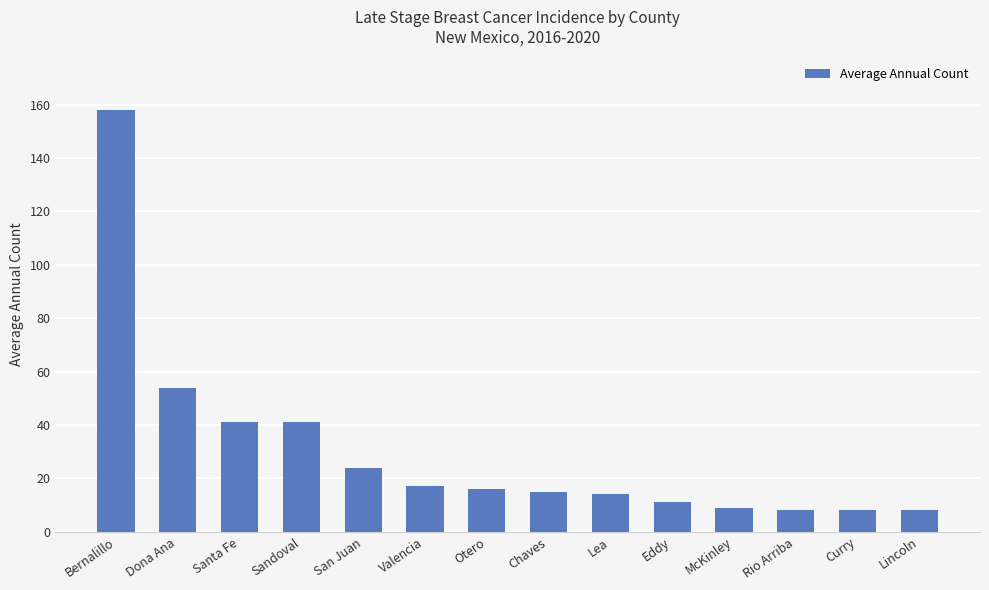

True or false: the data shows 5 at Otero.

False